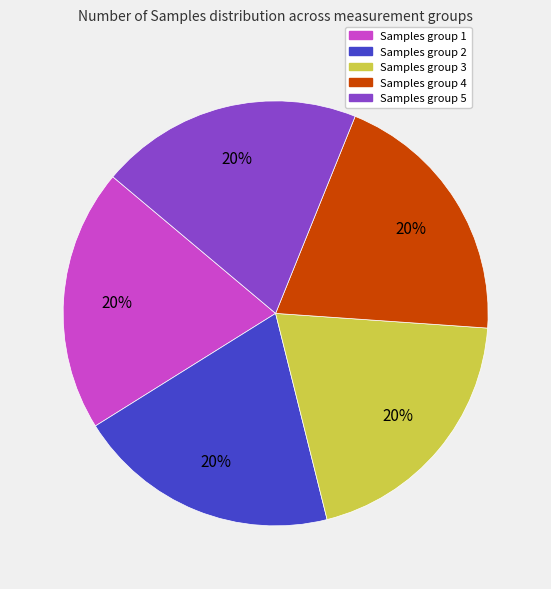

Is there a majority slice in this chart?

No